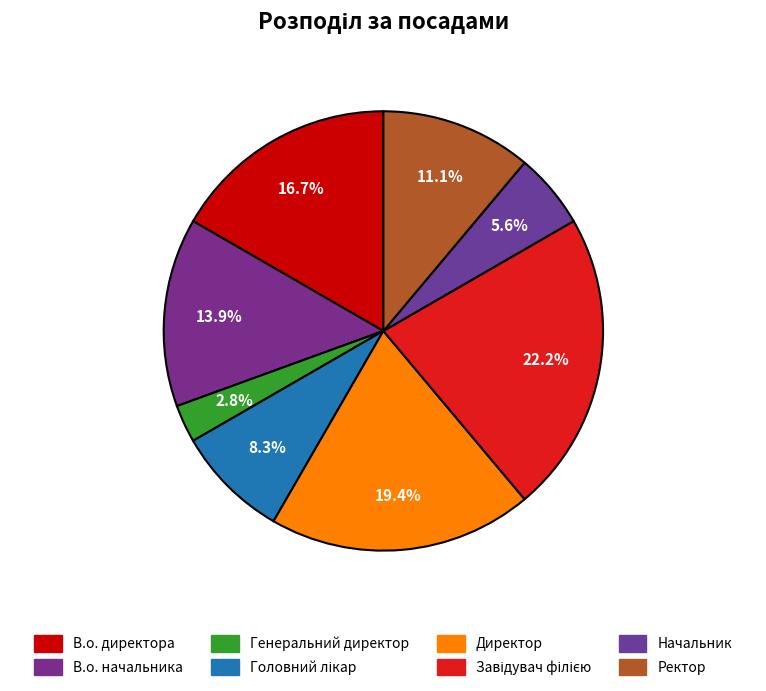

Count the number of slices in the pie.

8